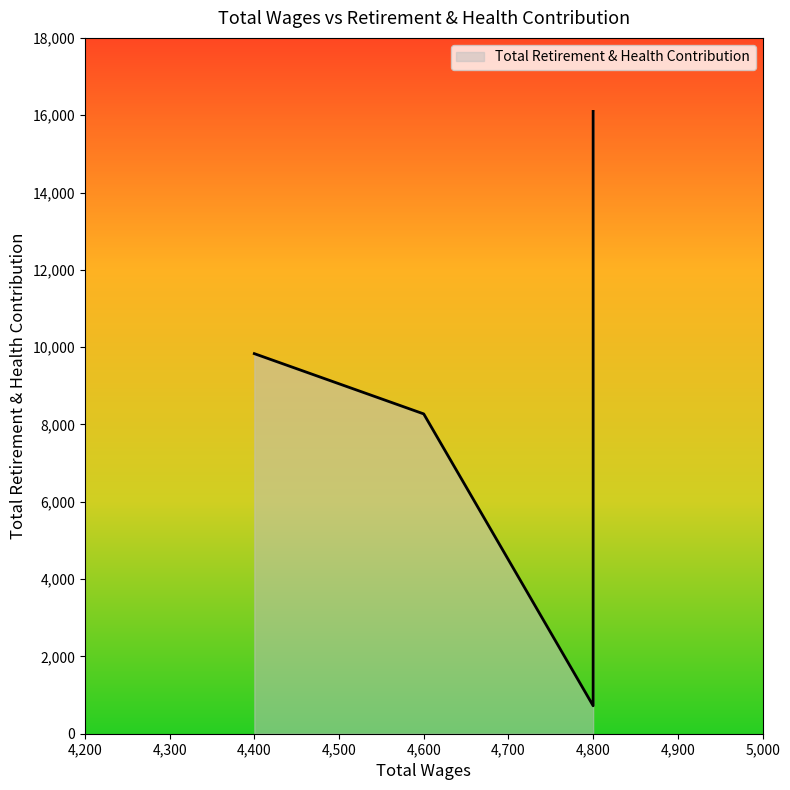

At which category does the chart reach its minimum across all series?

4800.0